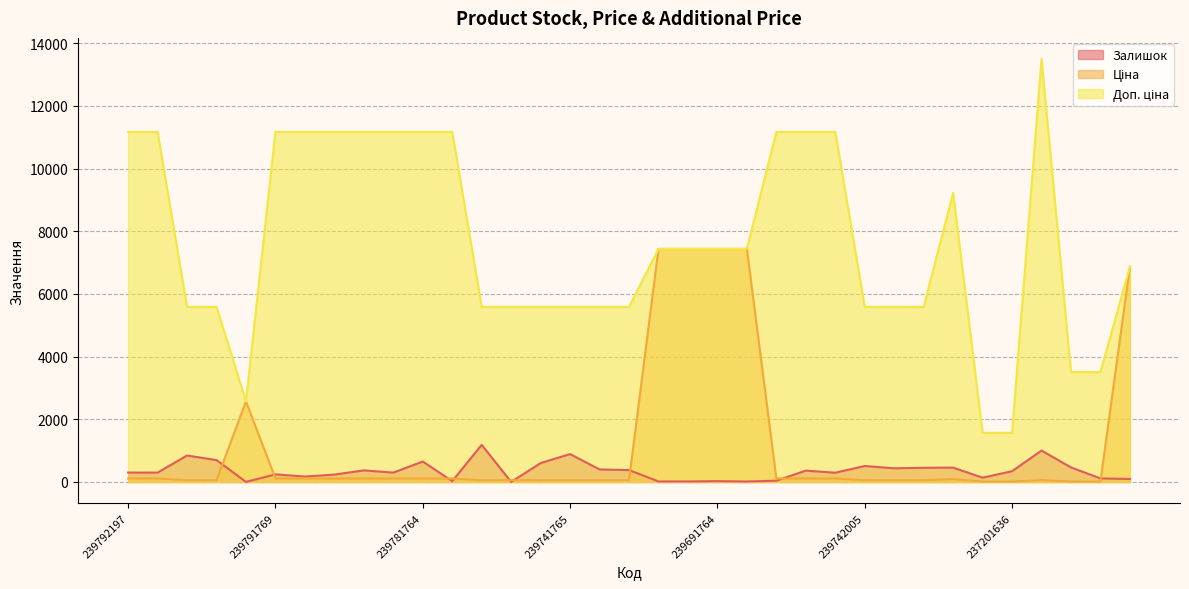

Which series changed the most between 239781999 and 239742005?

Доп. ціна